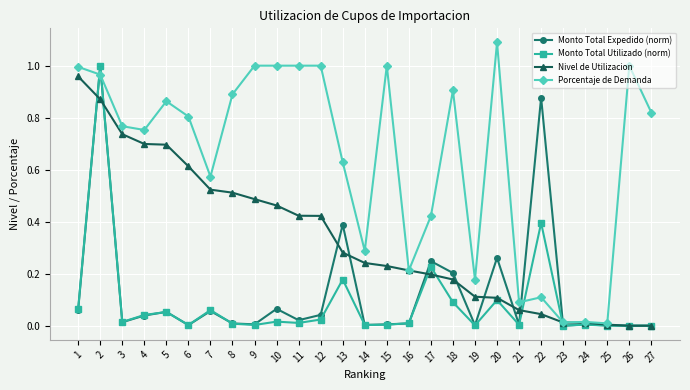

Is the value of Nivel de Utilizacion at 25 greater than the value of Porcentaje de Demanda at 6?

No